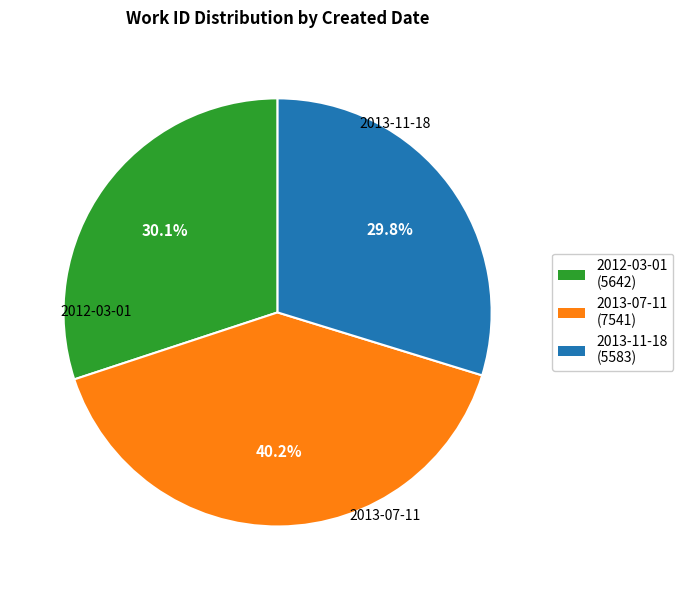

True or false: 2013-07-11 accounts for 40% of the total.

True